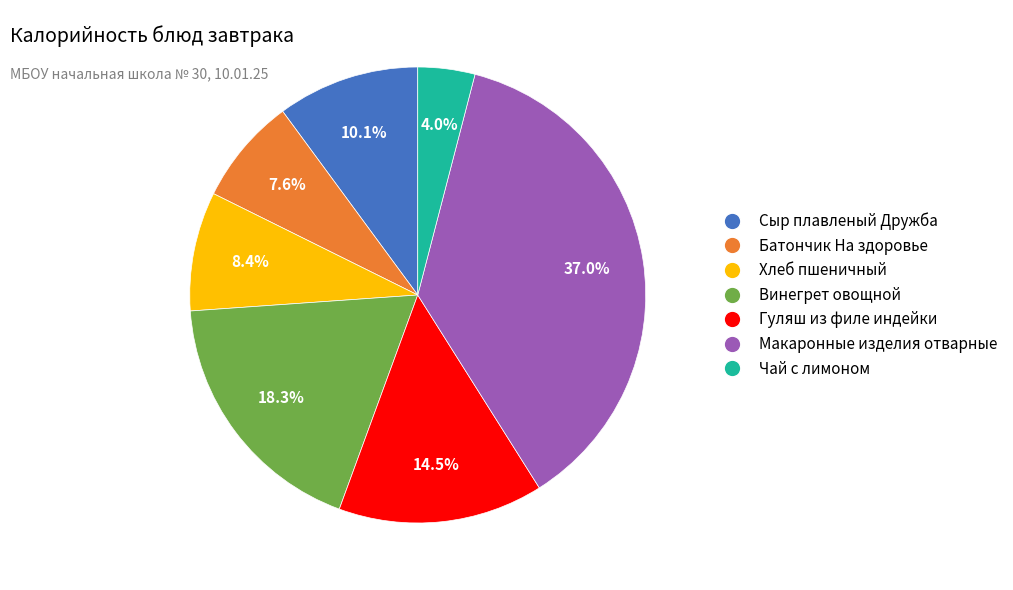

To the nearest percent, what is the difference between the Батончик На здоровье and Винегрет овощной slice percentages?

11%